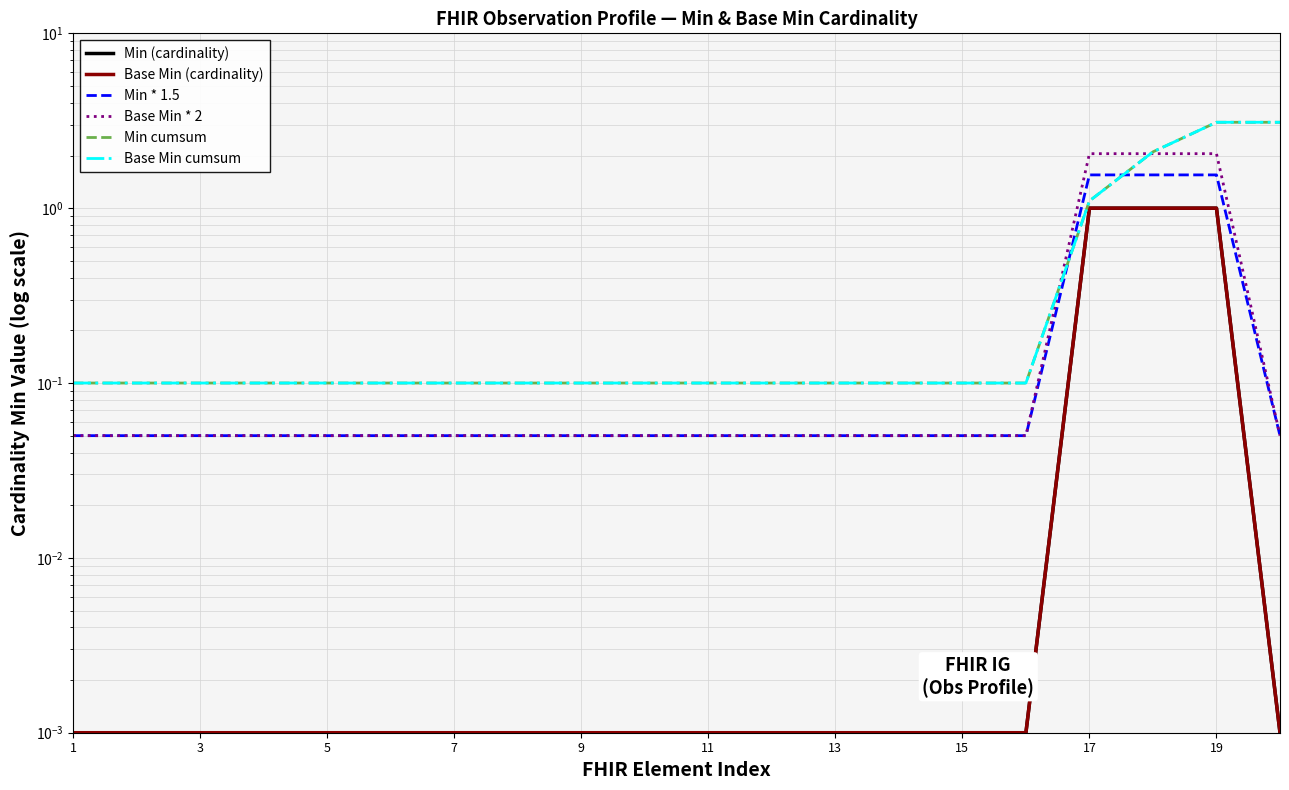

Reading left to right, what are all the values shown in this chart?

Min (cardinality): 0.0	0.0	0.0	0.0	0.0	0.0	0.0	0.0	0.0	0.0	0.0	0.0	0.0	0.0	0.0	0.0	1.0	1.0	1.0	0.0
Base Min (cardinality): 0.0	0.0	0.0	0.0	0.0	0.0	0.0	0.0	0.0	0.0	0.0	0.0	0.0	0.0	0.0	0.0	1.0	1.0	1.0	0.0
Min * 1.5: 0.1	0.1	0.1	0.1	0.1	0.1	0.1	0.1	0.1	0.1	0.1	0.1	0.1	0.1	0.1	0.1	1.6	1.6	1.6	0.1
Base Min * 2: 0.1	0.1	0.1	0.1	0.1	0.1	0.1	0.1	0.1	0.1	0.1	0.1	0.1	0.1	0.1	0.1	2.0	2.0	2.0	0.1
Min cumsum: 0.1	0.1	0.1	0.1	0.1	0.1	0.1	0.1	0.1	0.1	0.1	0.1	0.1	0.1	0.1	0.1	1.1	2.1	3.1	3.1
Base Min cumsum: 0.1	0.1	0.1	0.1	0.1	0.1	0.1	0.1	0.1	0.1	0.1	0.1	0.1	0.1	0.1	0.1	1.1	2.1	3.1	3.1